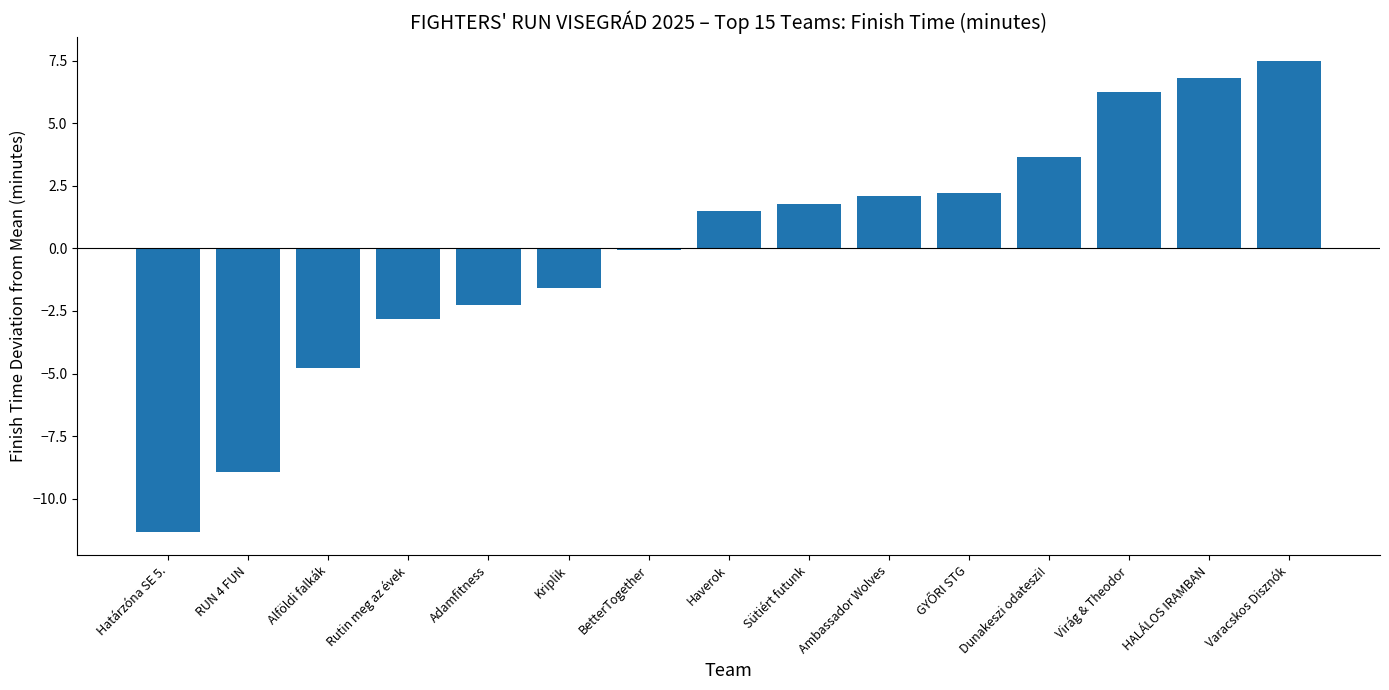

What is the smallest value displayed?

-11.3